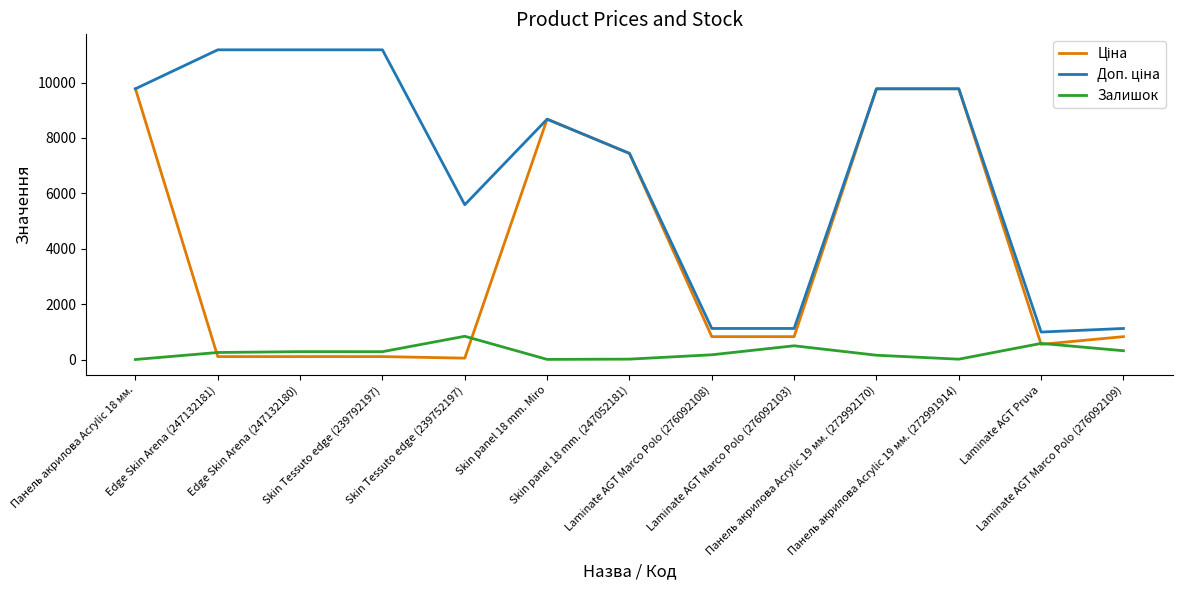

What is the maximum value shown in the chart?

11182.0